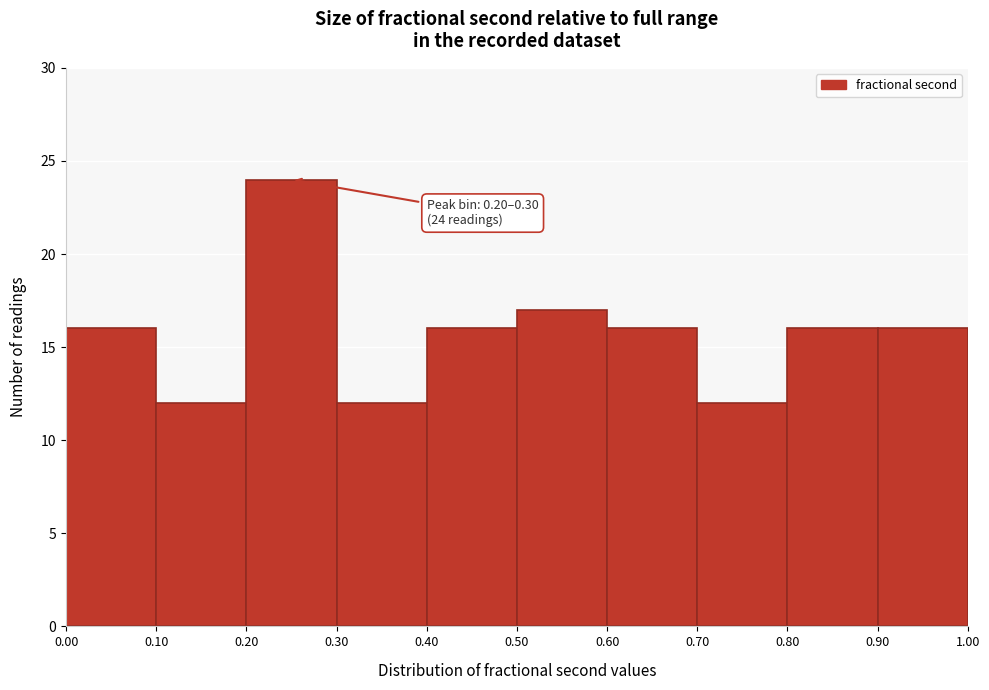

Which range on the x-axis has the tallest bar?

0.20 to 0.30